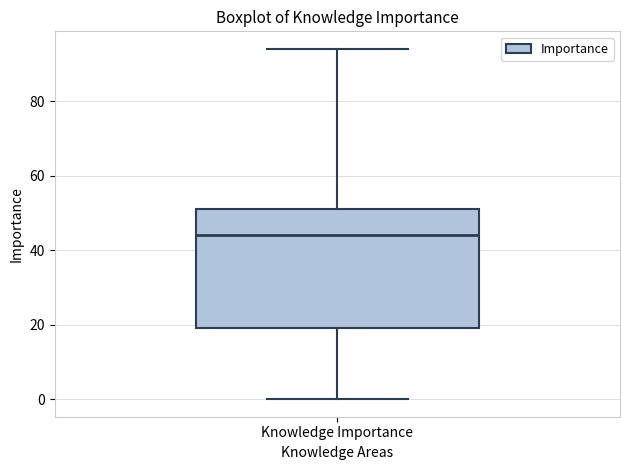

Where does the upper whisker of the box for Knowledge Importance end on the y-axis? The values are not printed on the chart, so give them approximately, as read against the axis.

94